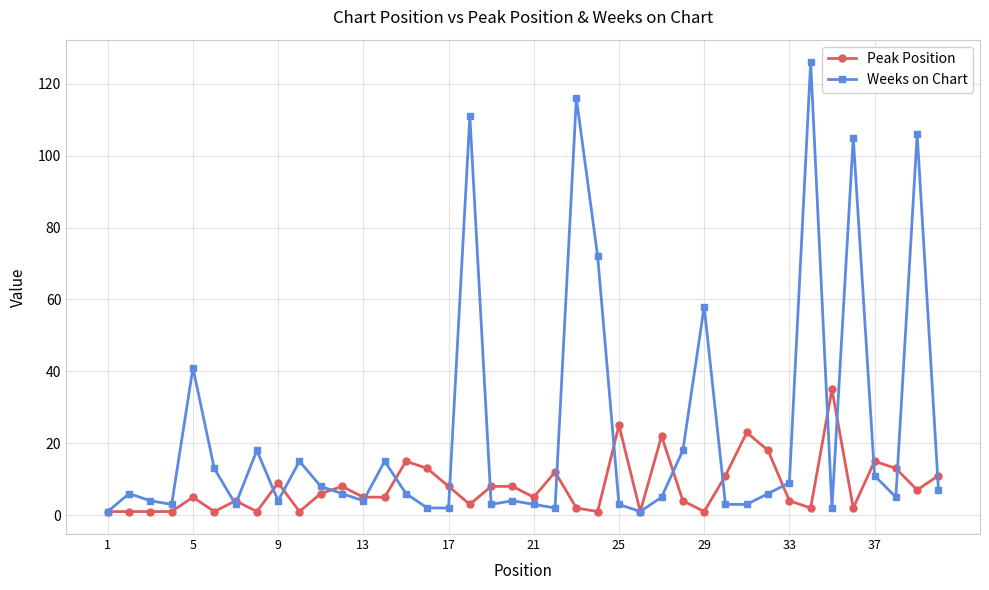

At how many categories does at least one series exceed 94?

5